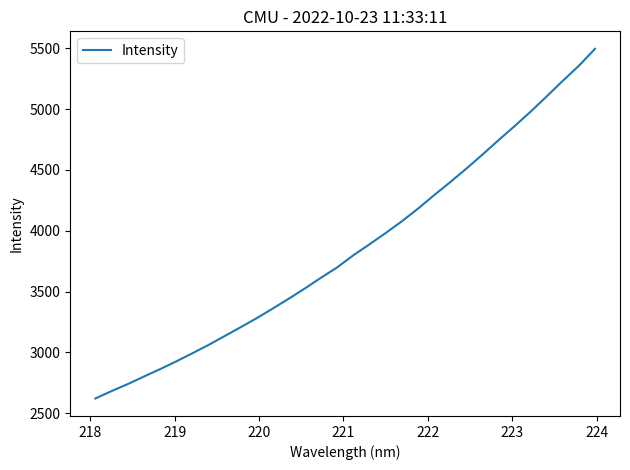

What is the difference between the maximum and minimum values?

2874.3